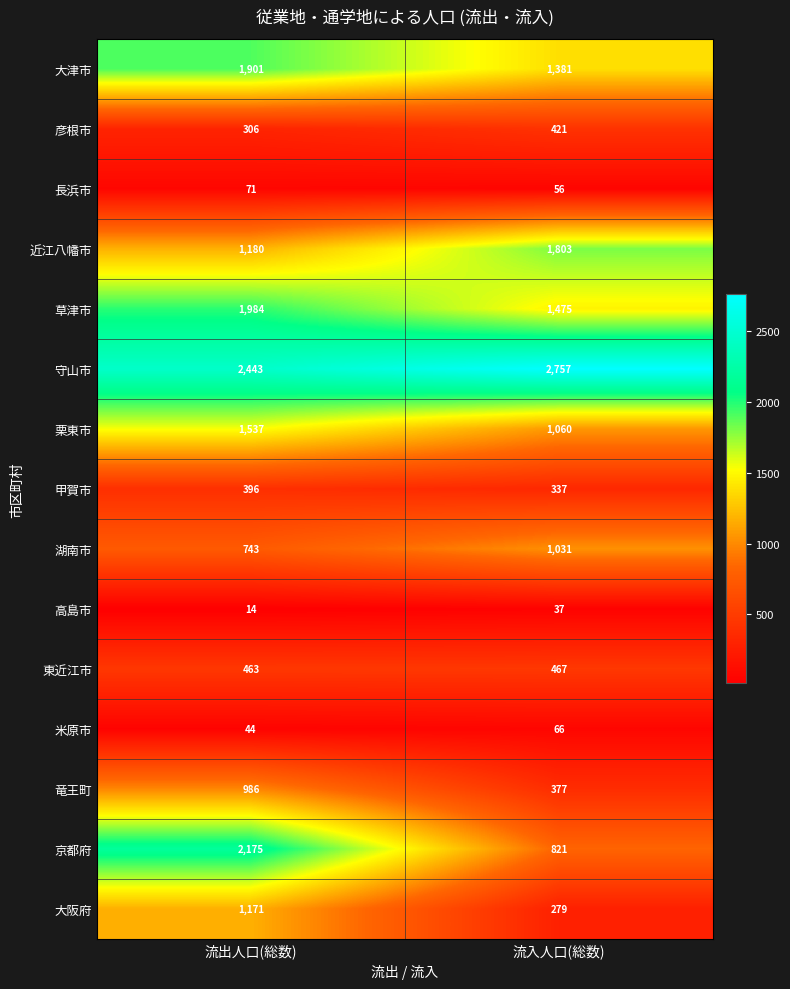

Which series has the largest range (max minus min)?

京都府